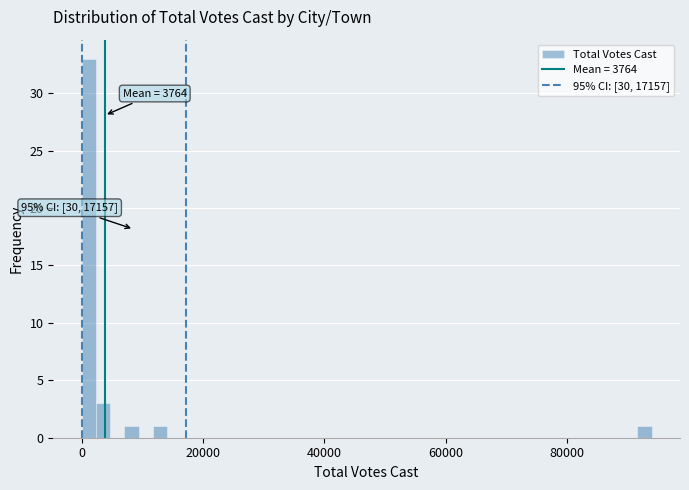

Around what value on the x-axis is the tallest bar? Give the approximate position of its centre, as read against the axis.

2000